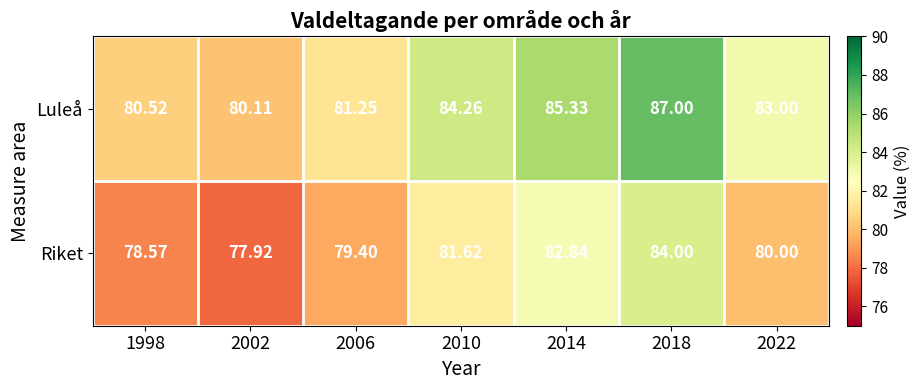

Which series has the largest total across all categories?

Luleå